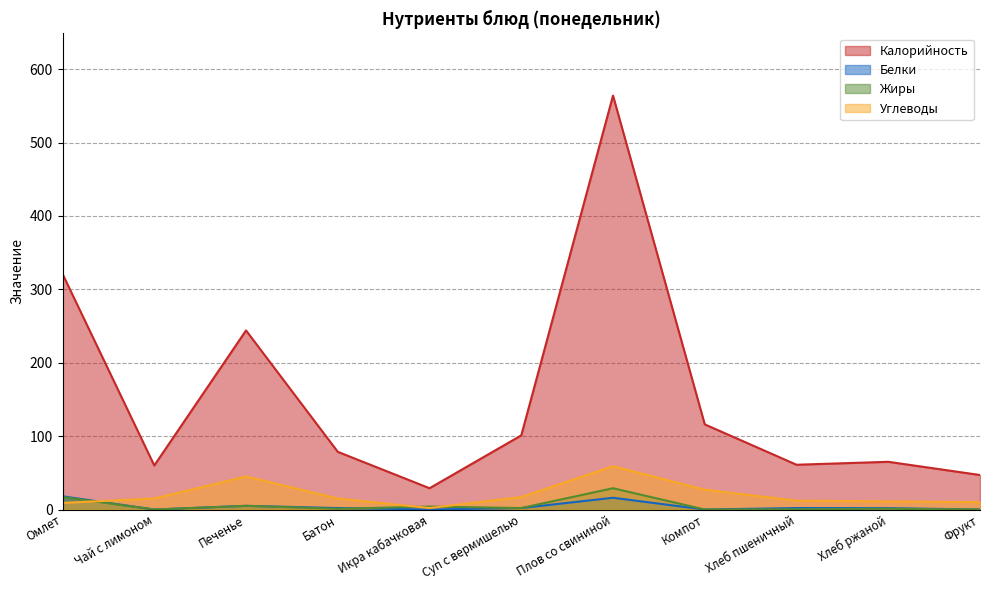

What is the maximum value for Углеводы?

59.0